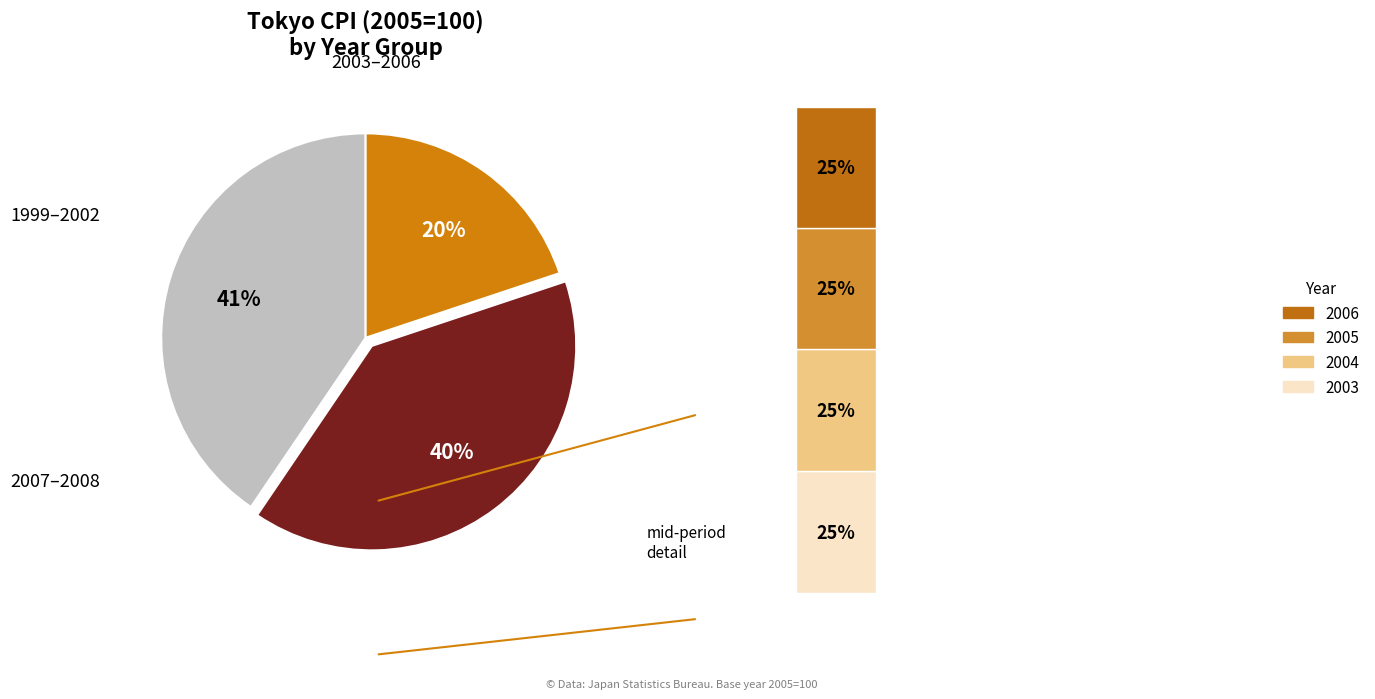

To the nearest percent, what percentage of the pie is 2002?

10%